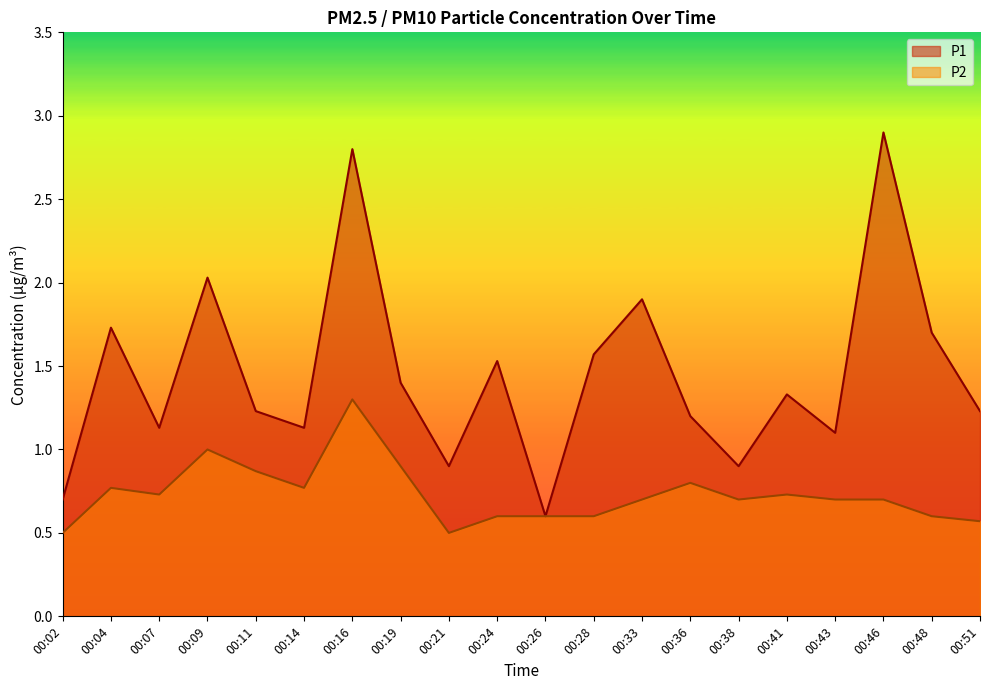

True or false: P1 and P2 intersect in this chart.

False